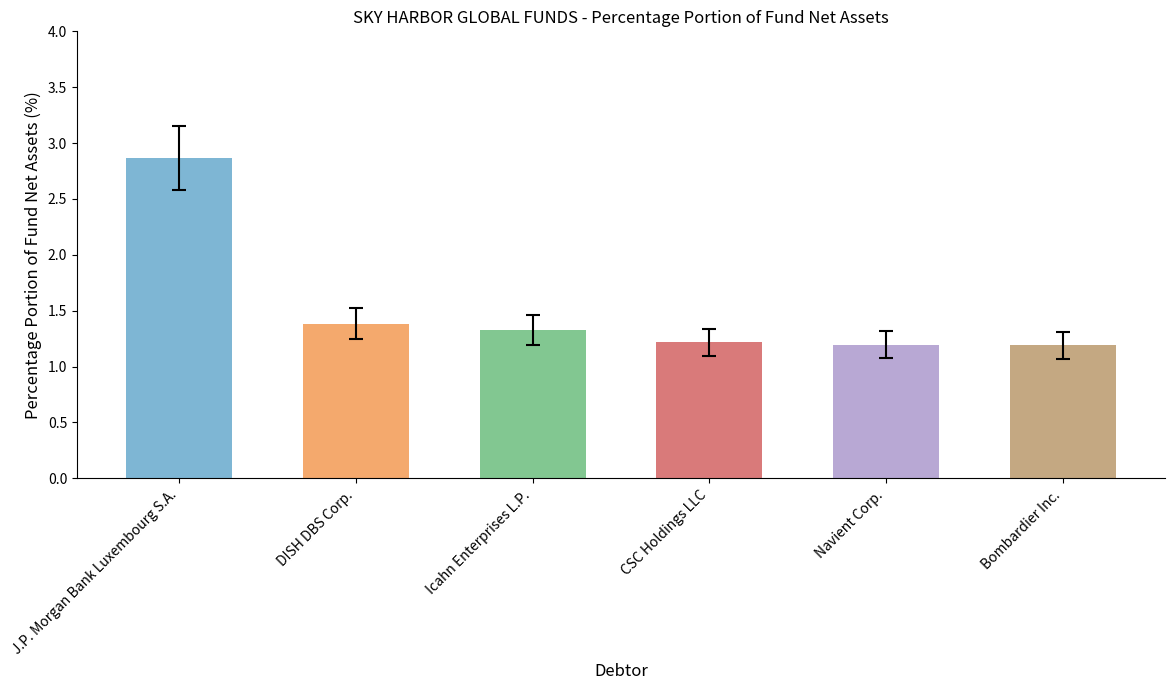

True or false: the data shows 1.2 at Navient Corp..

True